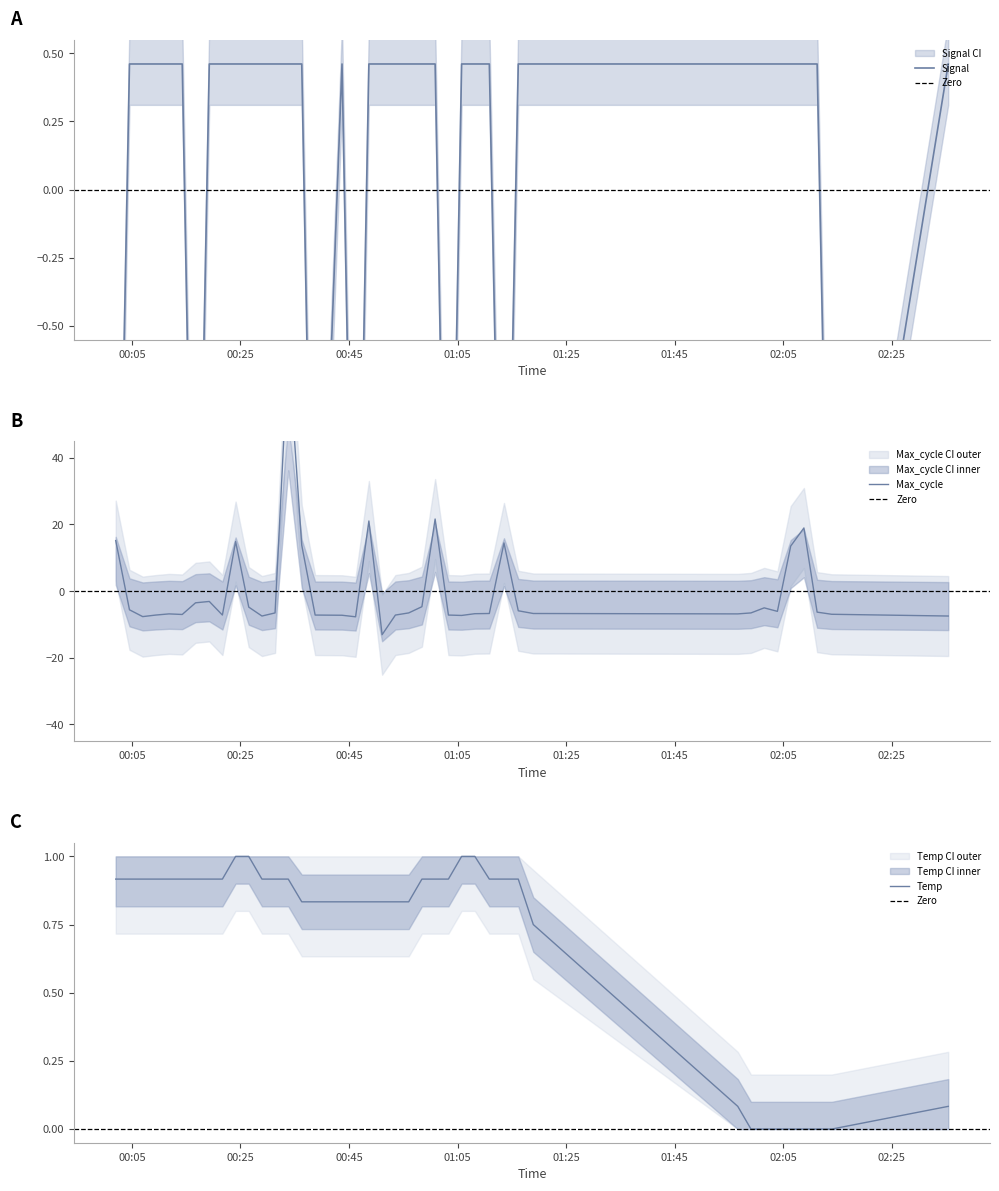

Count the number of categories in the chart.

40